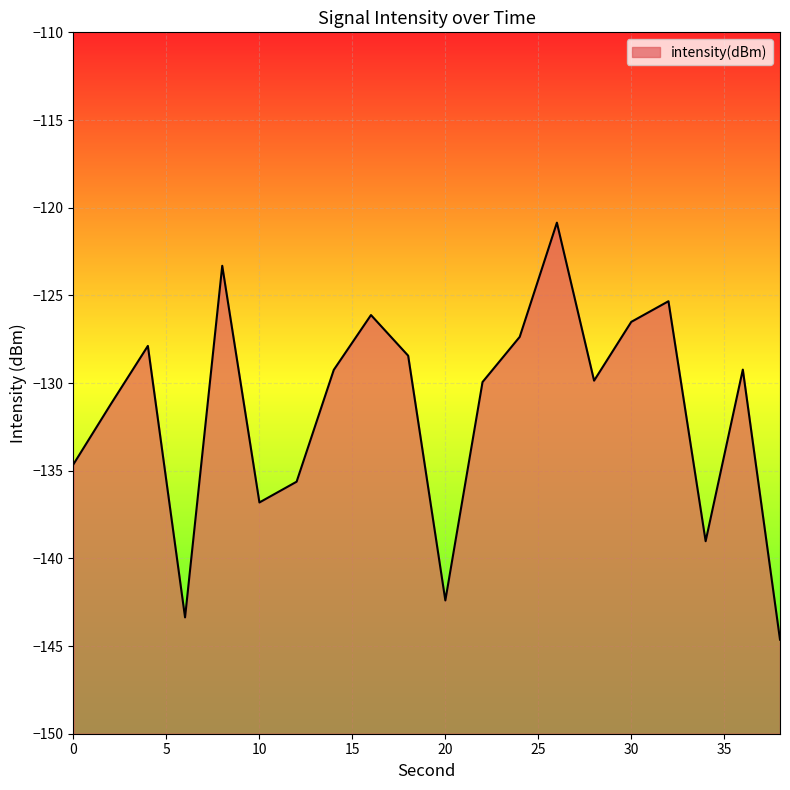

Rank the categories by value from lowest to highest.

38, 6, 20, 34, 10, 12, 0, 2, 22, 28, 14, 36, 18, 4, 24, 30, 16, 32, 8, 26